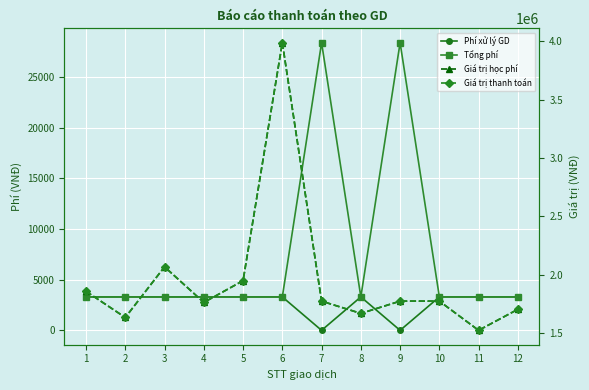

Count the number of data series in this chart.

4